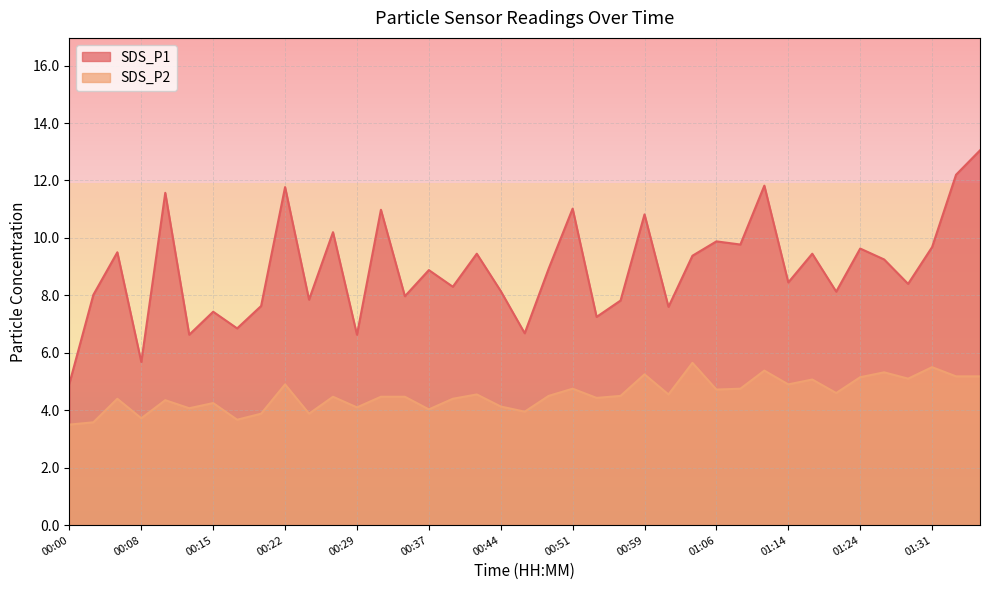

True or false: SDS_P2 has a value of 3.5 at 00:00.

True